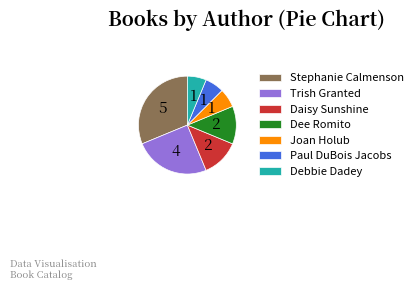

The Trish Granted slice represents 31% of the pie. True or false?

False